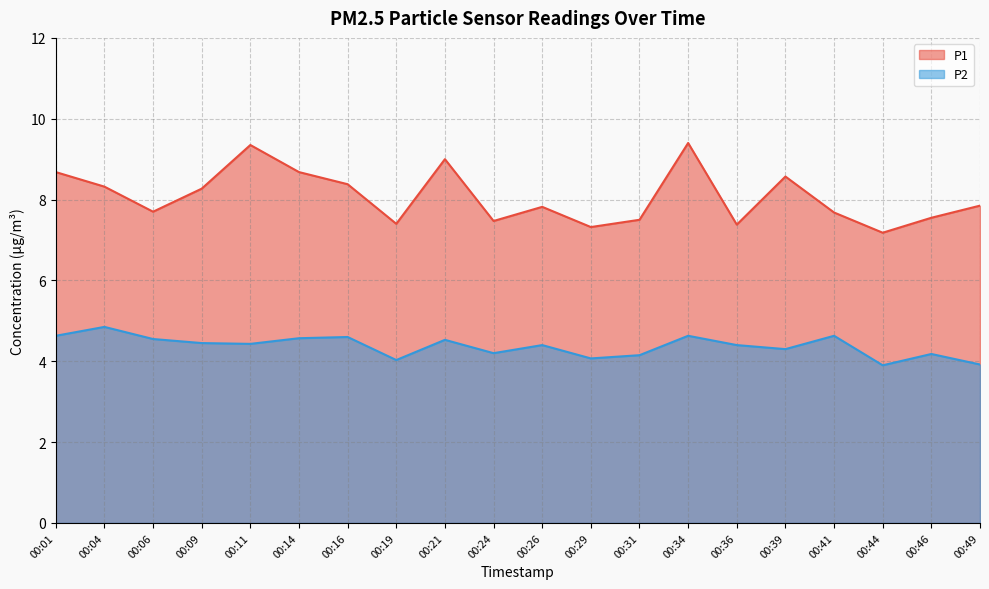

Rank the series by their average value, from highest to lowest.

P1, P2